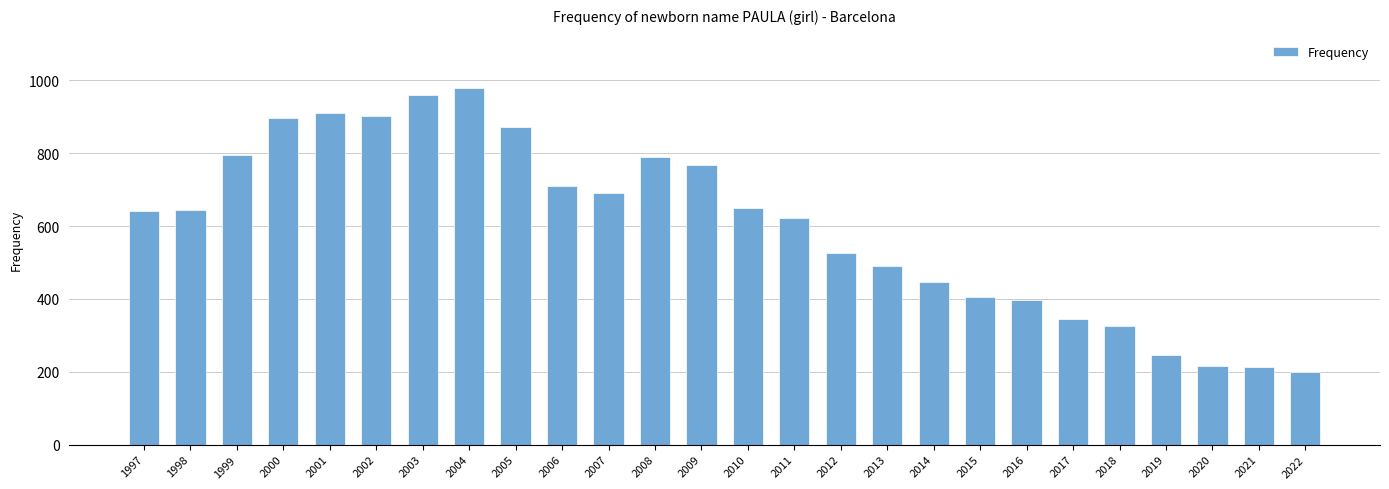

What is the change in value from 1999 to 2000?

+100